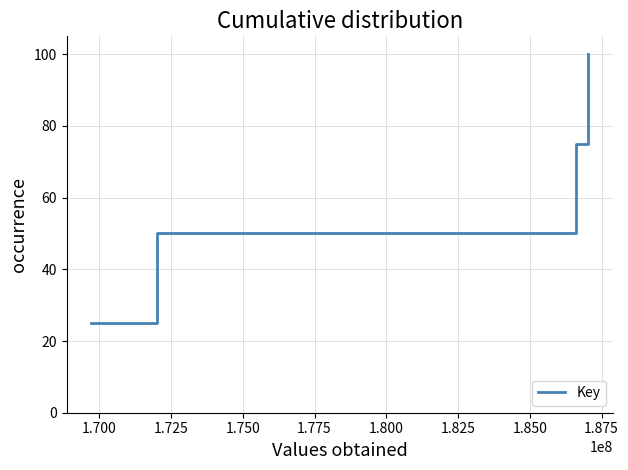

True or false: the data has more than 0 interior local peaks.

False